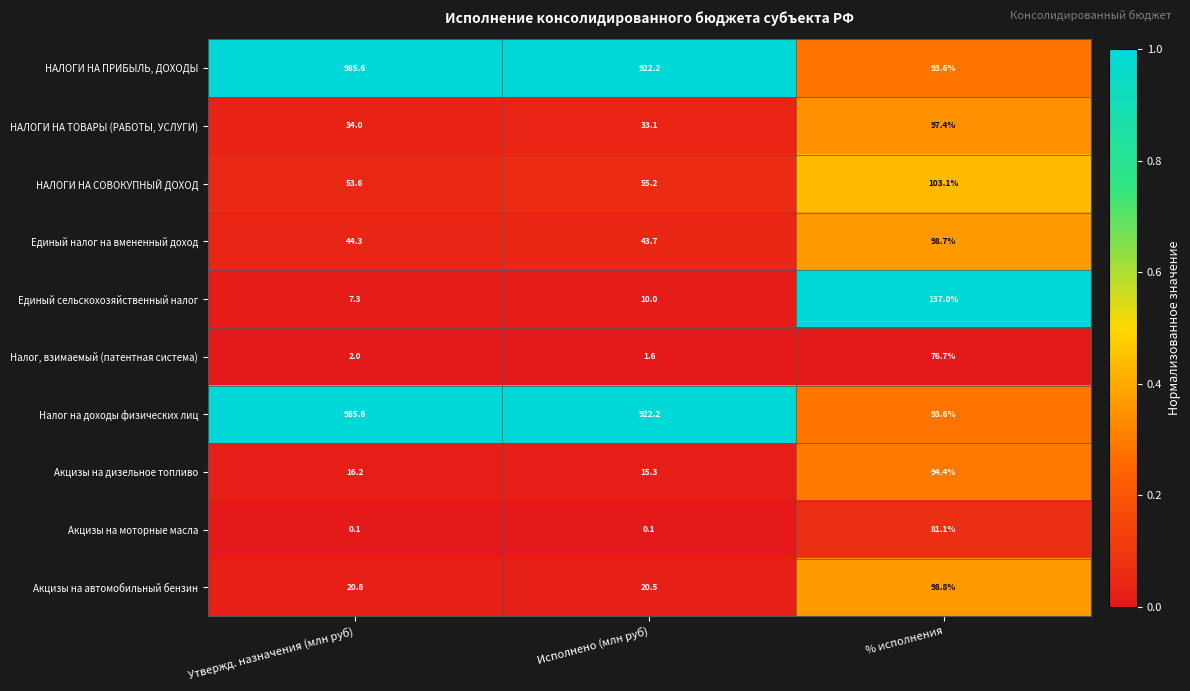

What is the difference between the second highest and minimum values in the Единый налог на вмененный доход series?

0.6